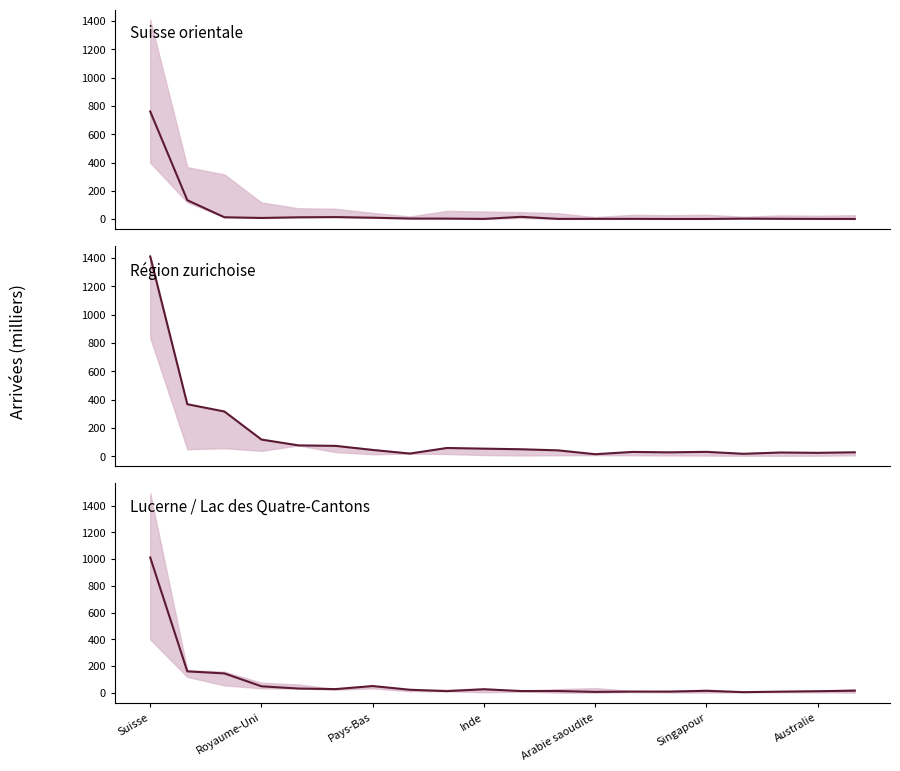

What are all the series names shown in the legend?

Suisse orientale, Région zurichoise, Lucerne / Lac des Quatre-Cantons